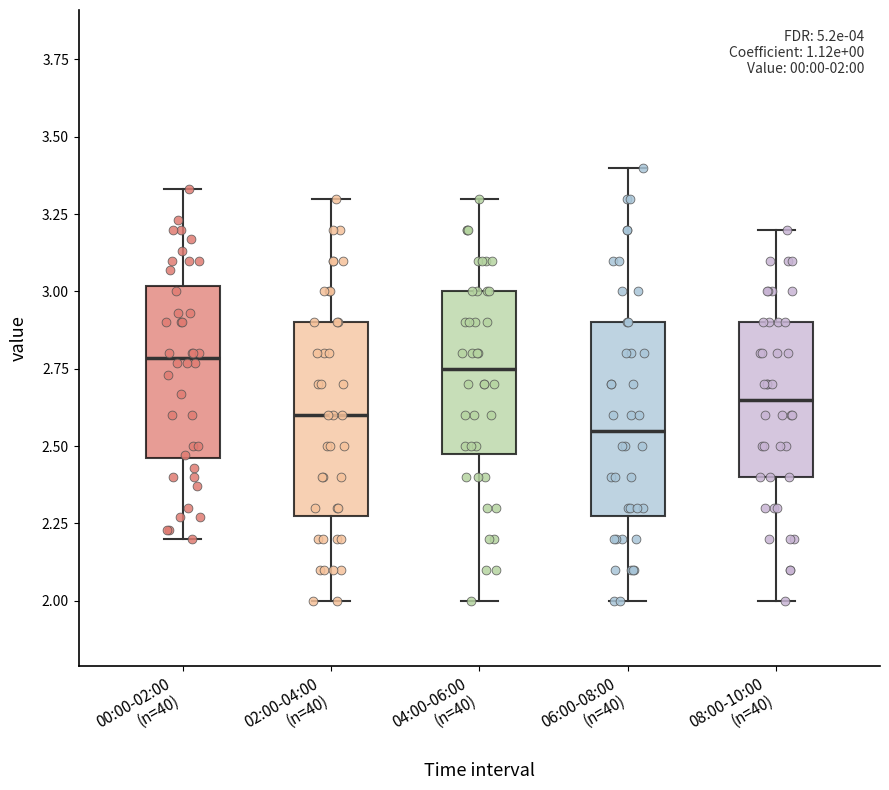

Which box's median line is the lowest?

06:00-08:00 (n=40)